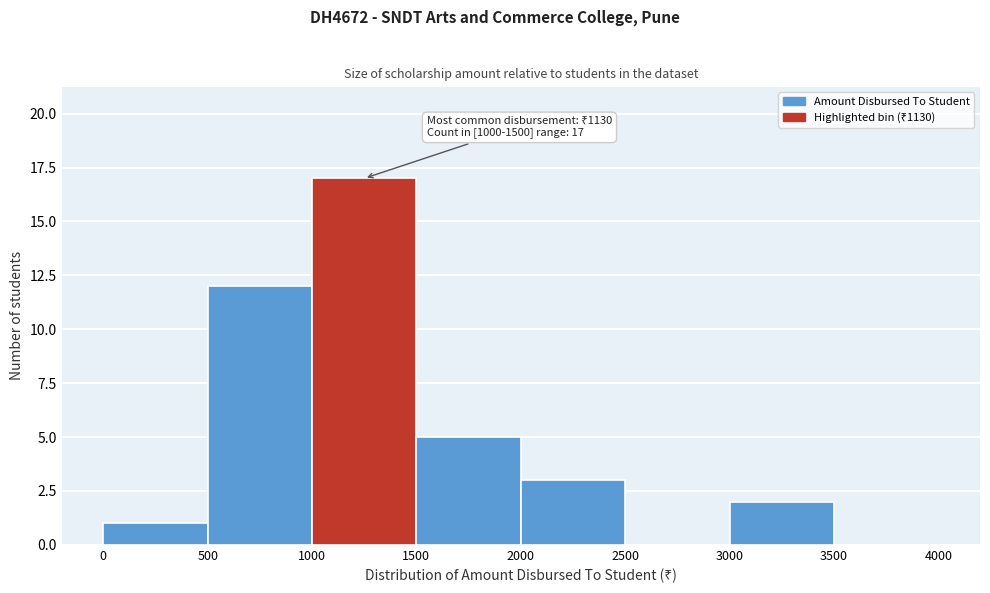

Which range on the x-axis has the tallest bar?

1000 to 1500